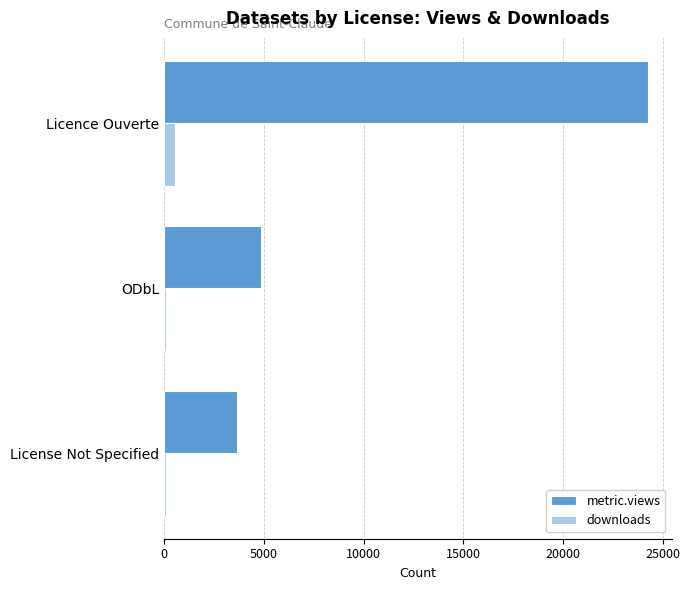

Rank the series by their average value, from highest to lowest.

metric.views, downloads